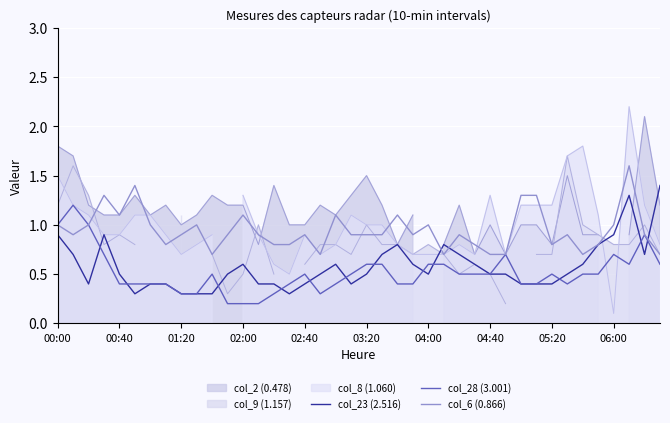

The col_6 (0.866) series shows 1.5 at 23. True or false?

False